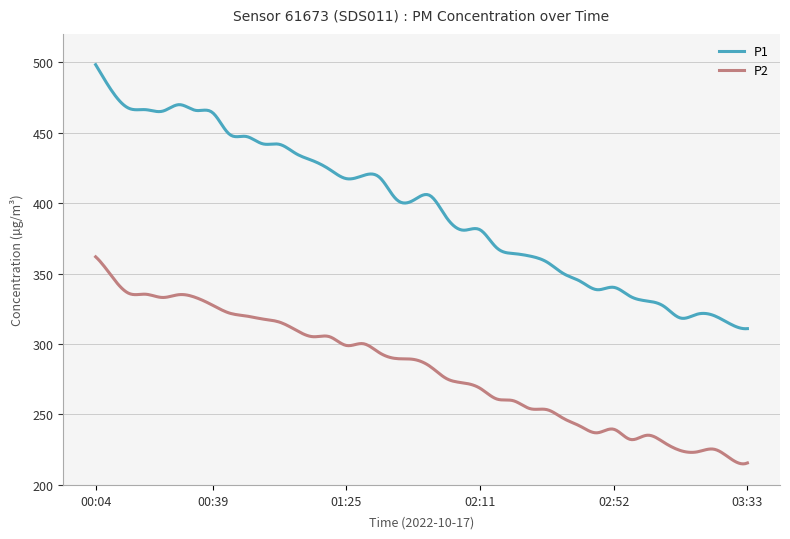

List the series in order of their peak value, lowest first.

P2, P1